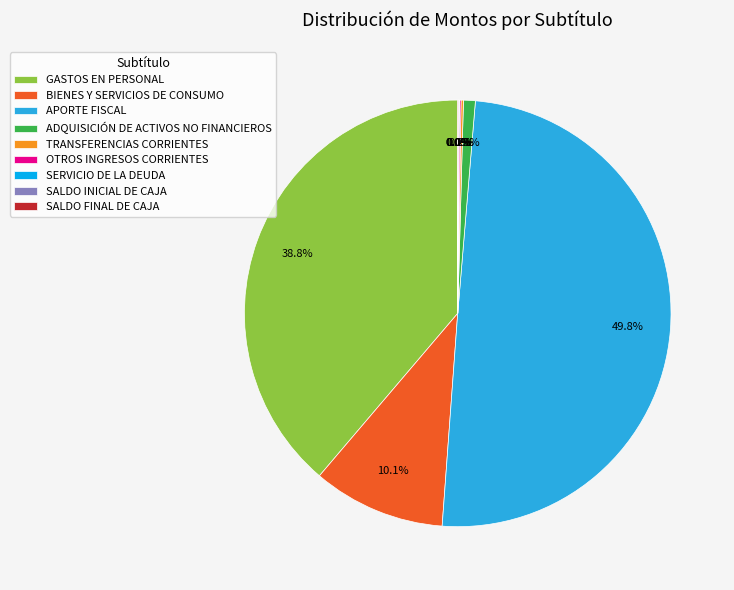

Which category has the biggest portion of the pie?

APORTE FISCAL